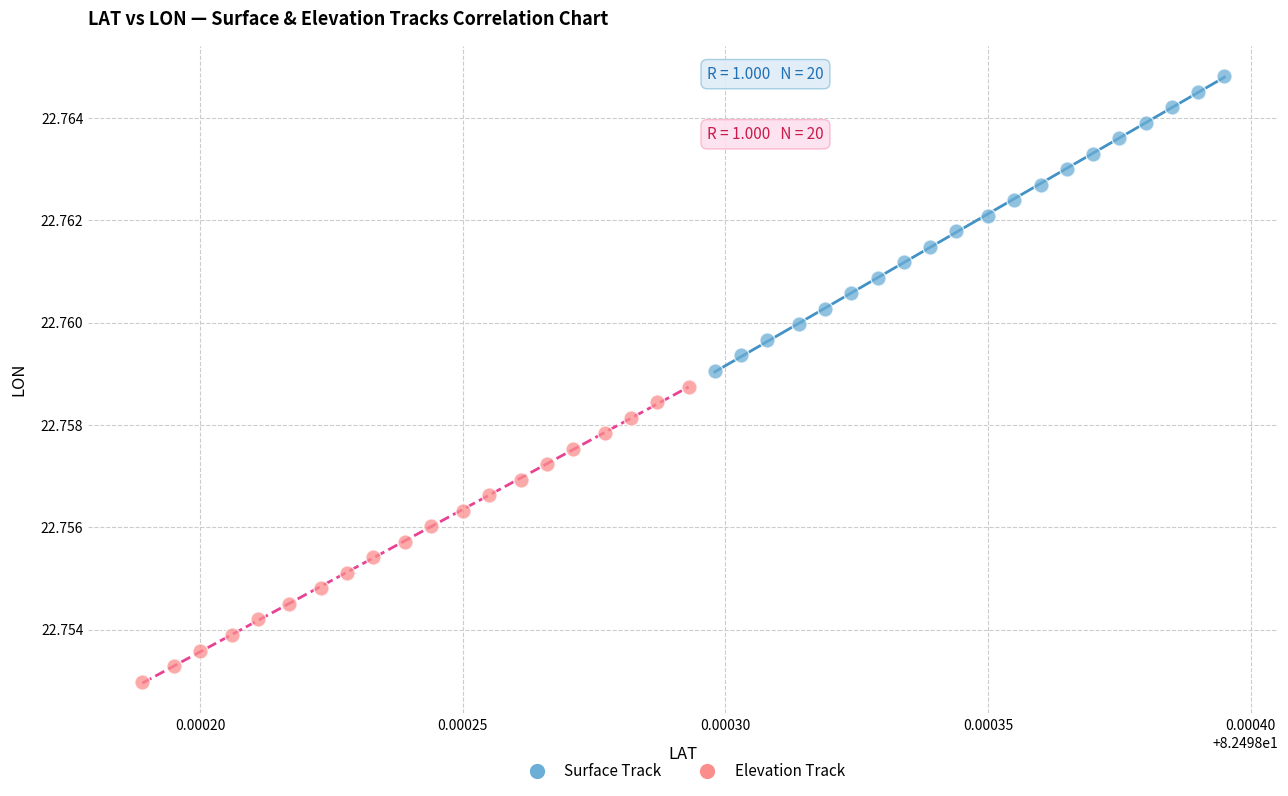

What are all the series names shown in the legend?

Surface Track, Elevation Track